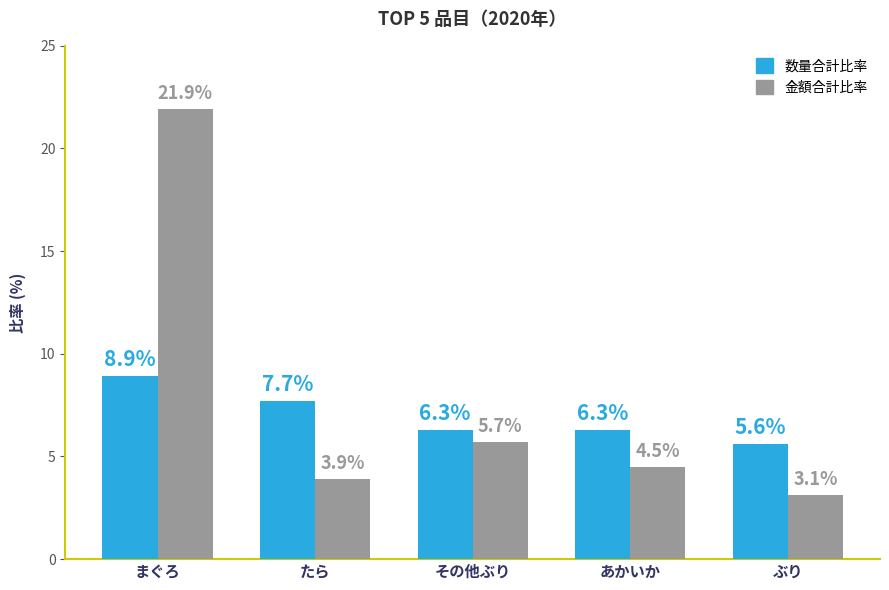

What is the difference between the second highest and minimum values in the 数量合計比率 series?

2.1